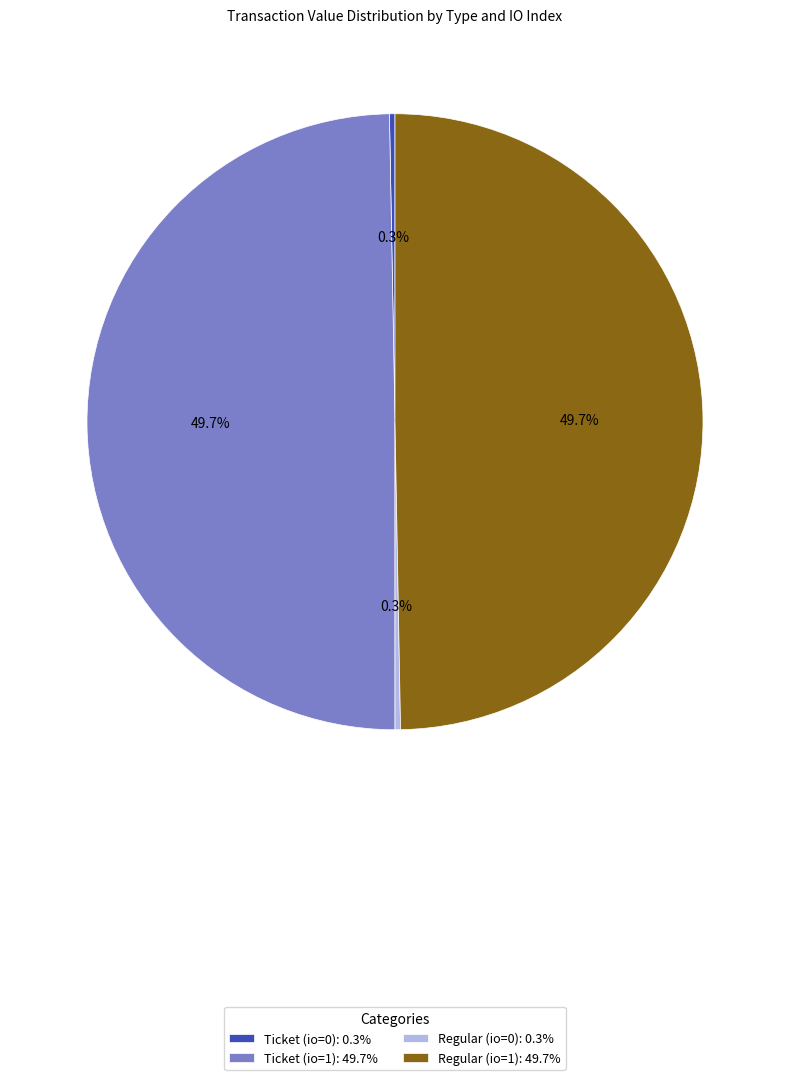

Between Regular (io=1): 49.7% and Ticket (io=0): 0.3%, which is larger?

Regular (io=1): 49.7%